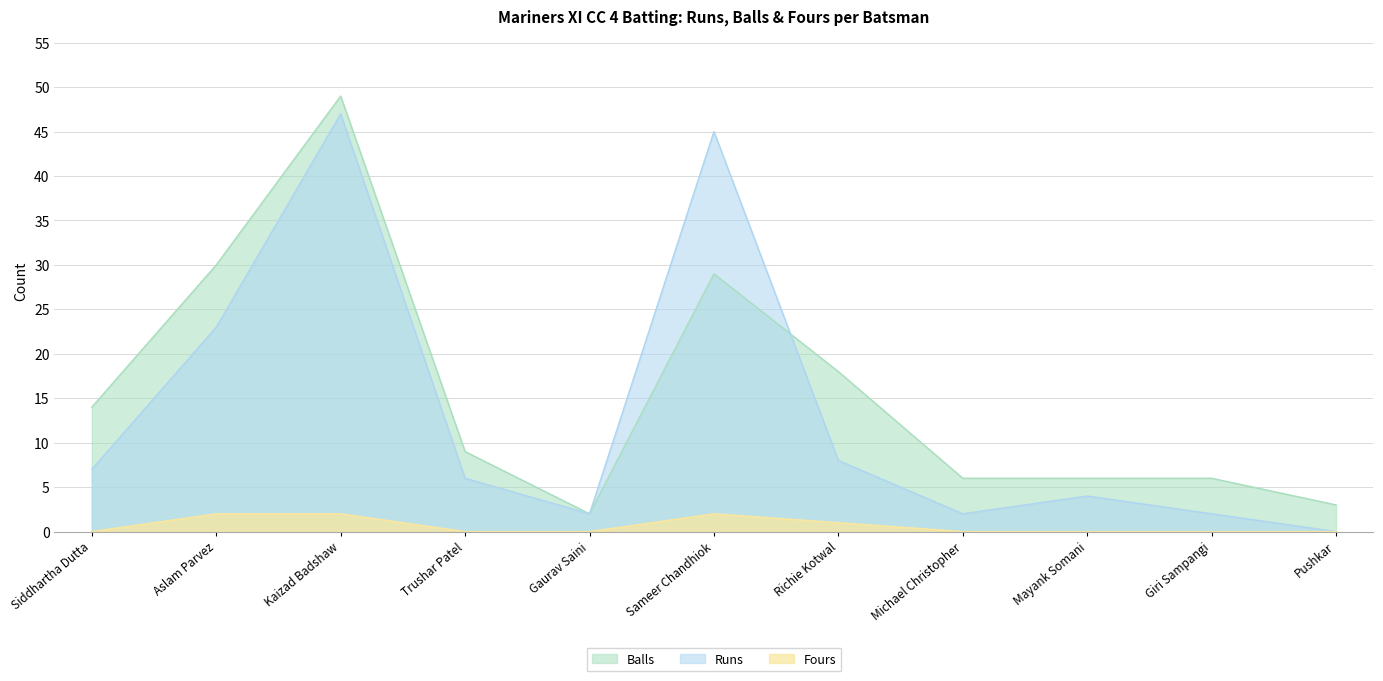

What is the spread (max minus min) of values at Pushkar?

3